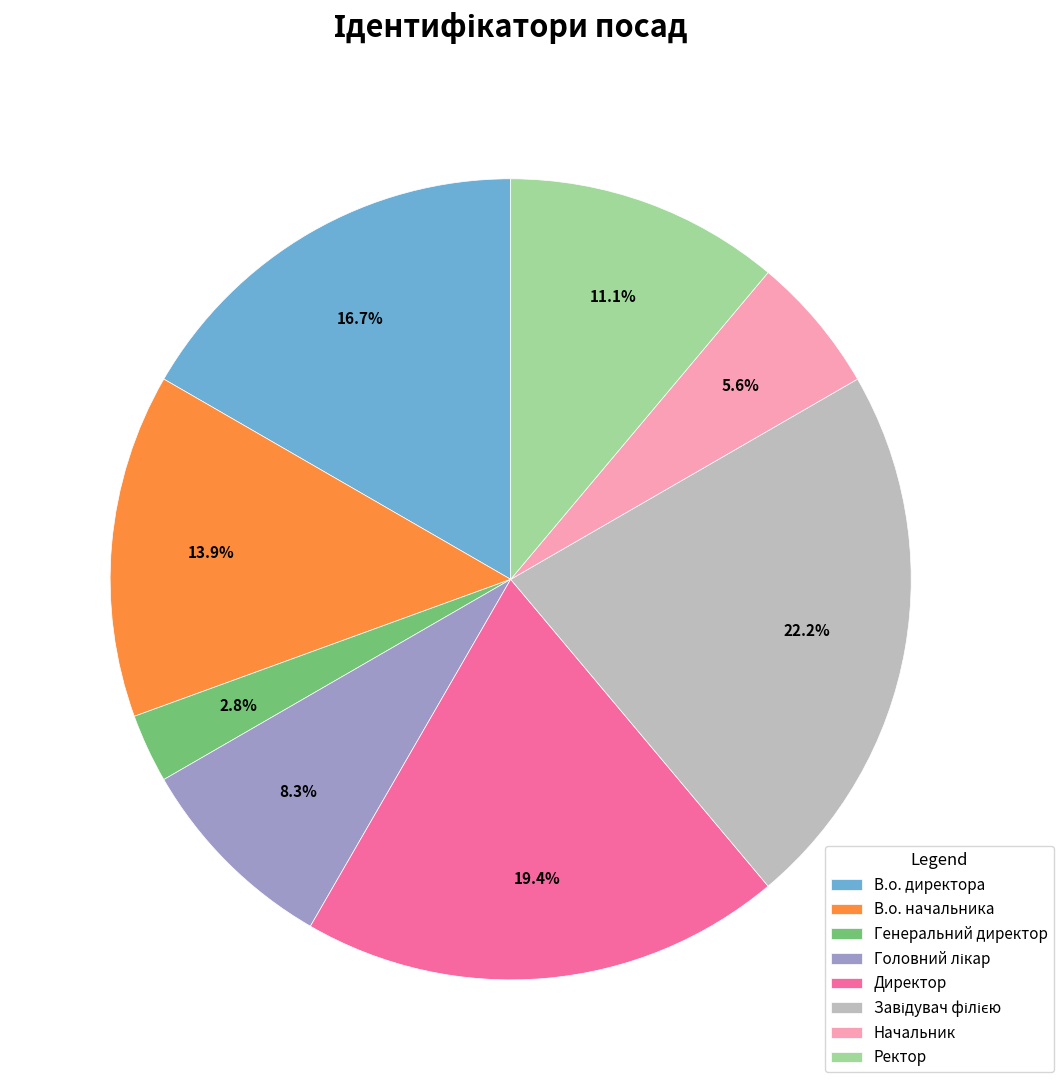

Does Ректор account for over 50% of the chart?

No